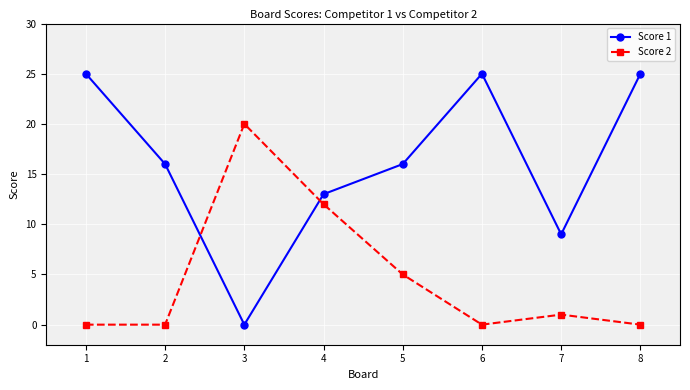

What is the spread (max minus min) of values at 3?

20